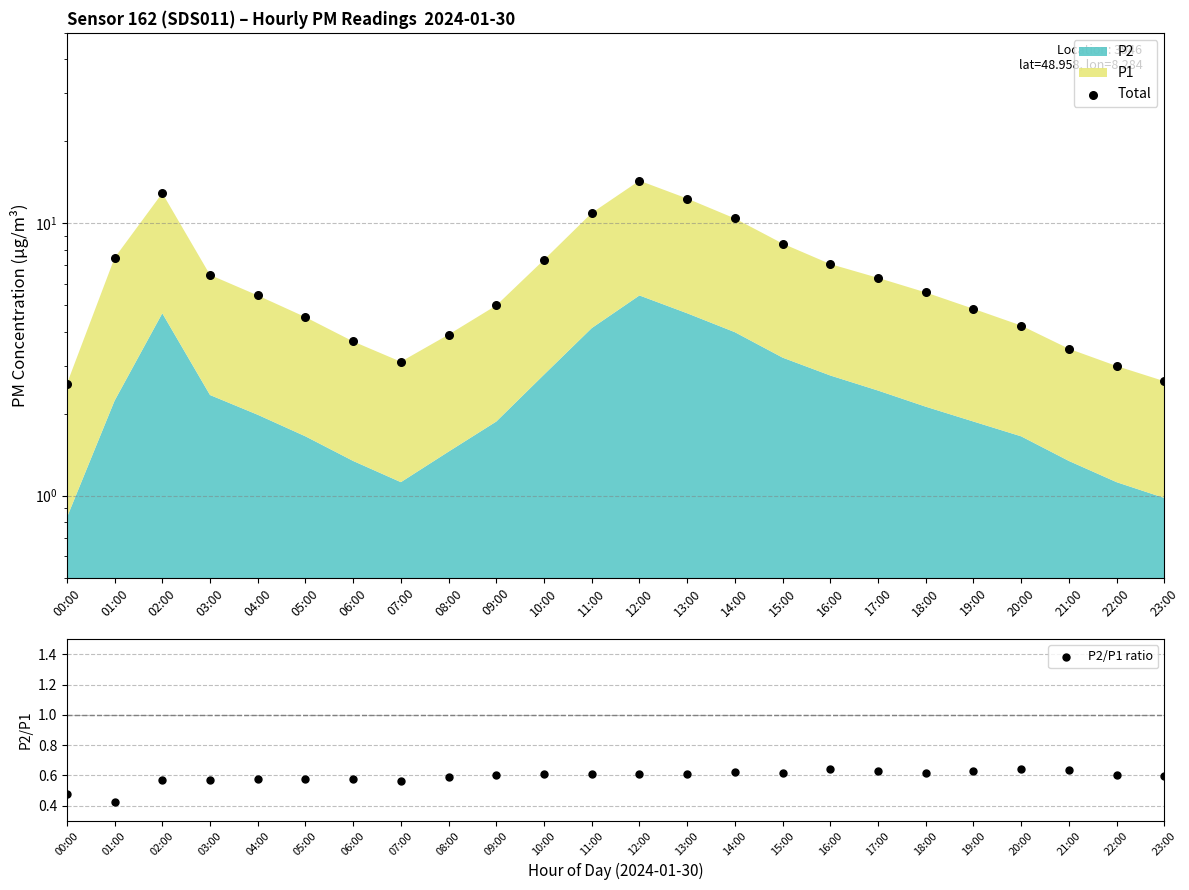

Which series reaches the maximum Y coordinate?

Total